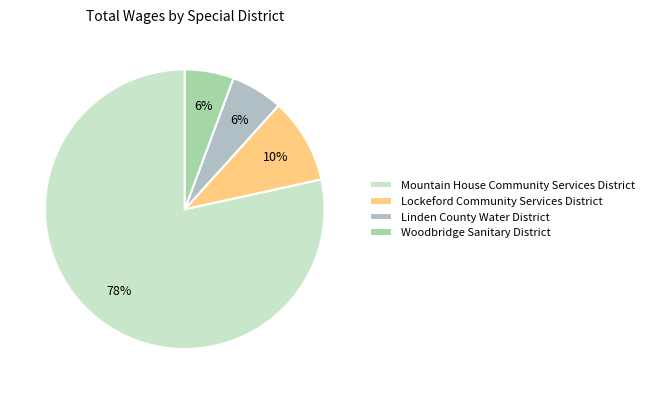

How many slices are in this pie chart?

4